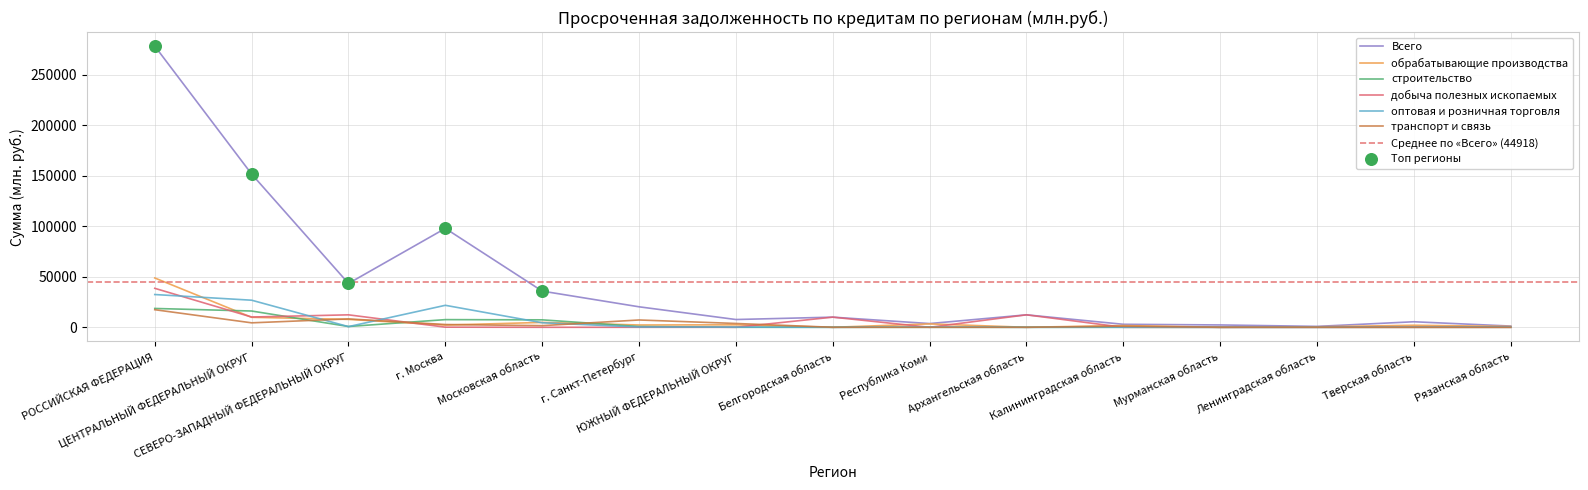

Is the value of оптовая и розничная торговля at г. Москва greater than the value of обрабатывающие производства at Рязанская область?

Yes